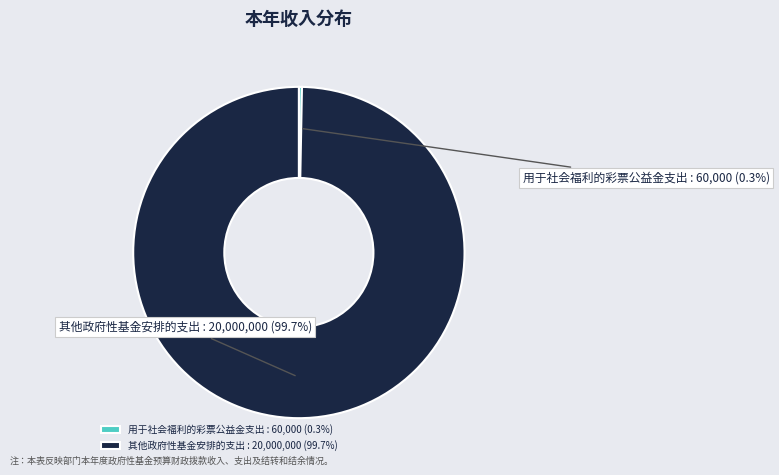

To the nearest percent, what is the combined percentage of 其他政府性基金安排的支出 and 用于社会福利的彩票公益金支出?

100%